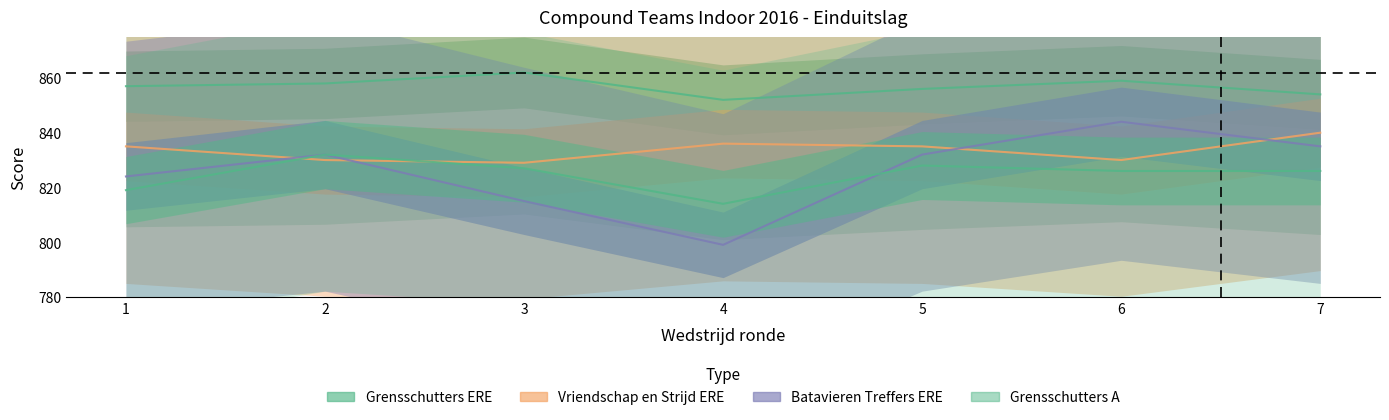

How many times do Vriendschap en Strijd ERE and Batavieren Treffers ERE cross each other?

4